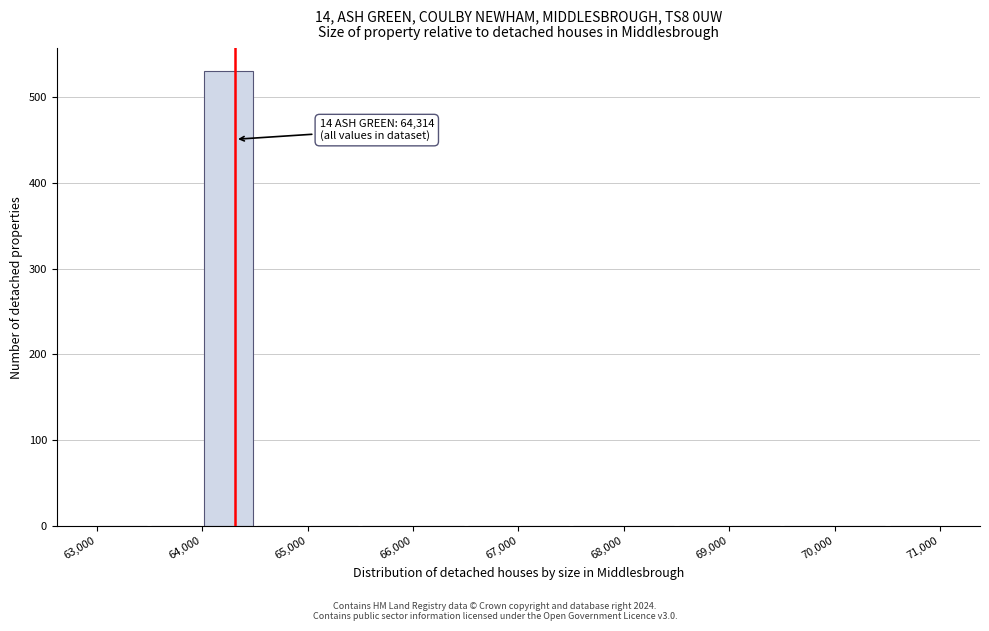

Over which range of the x-axis is the bar tallest?

64000 to 64500